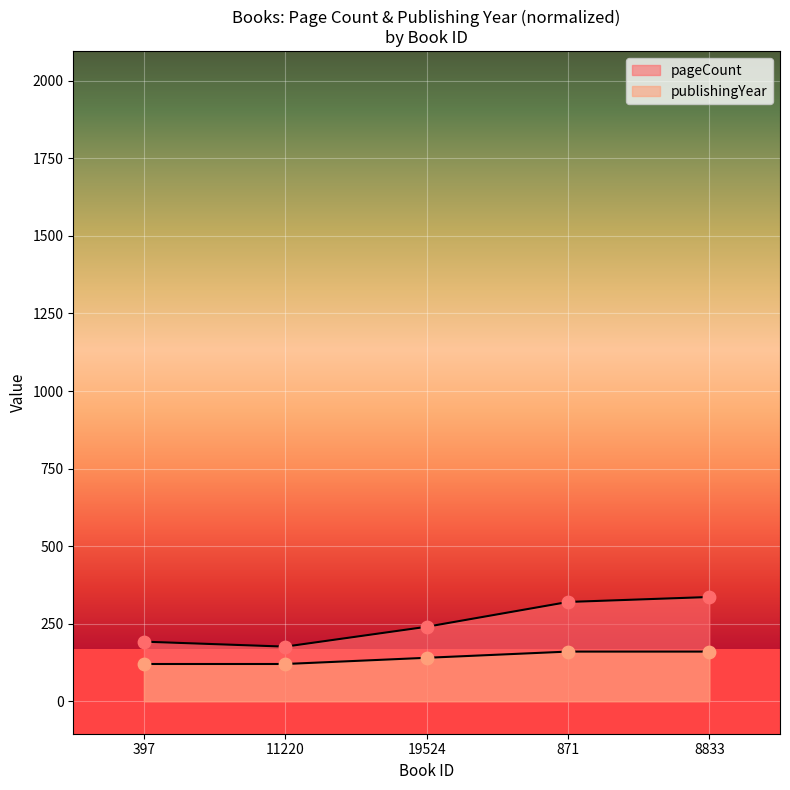

Which series has the largest total across all categories?

pageCount